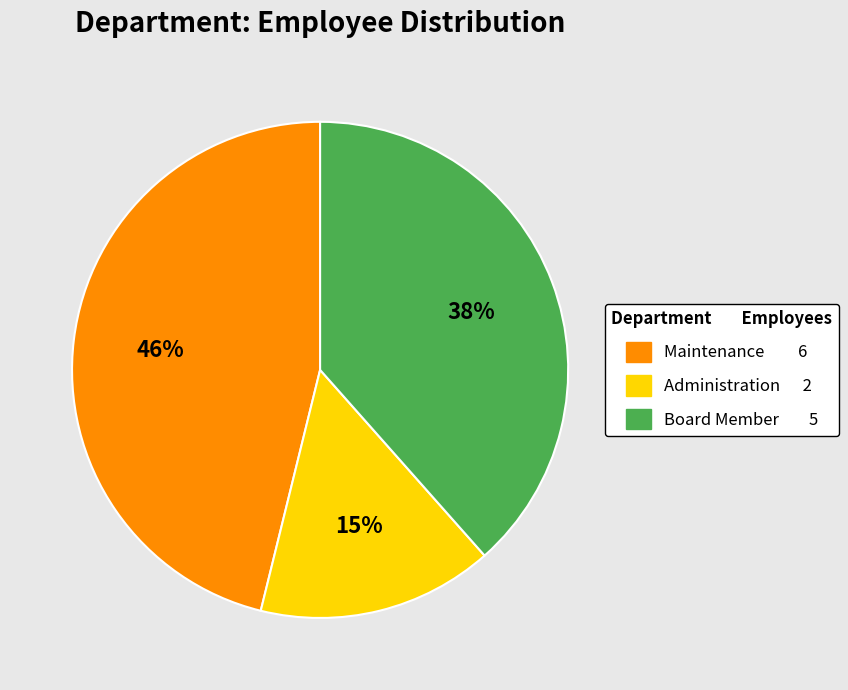

To the nearest percent, what percentage of the pie is Administration?

15%